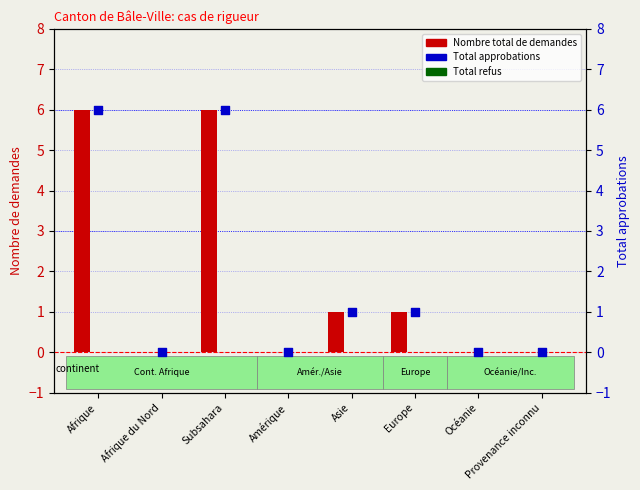

Which series reaches the maximum Y coordinate?

Nombre total de demandes